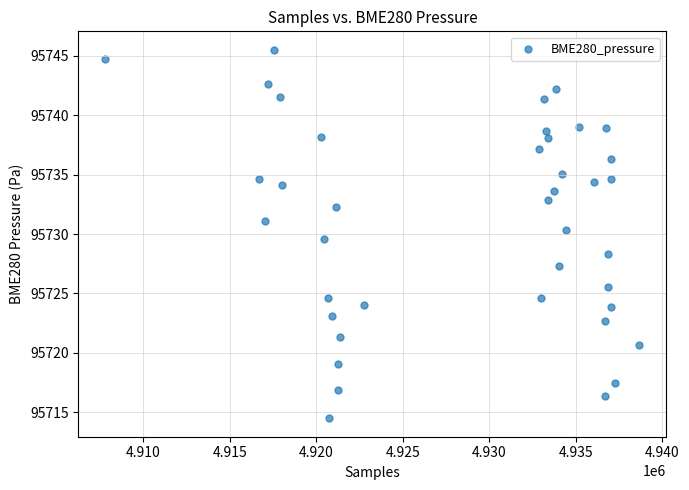

What is the range of Y values (max minus min)?

31.0